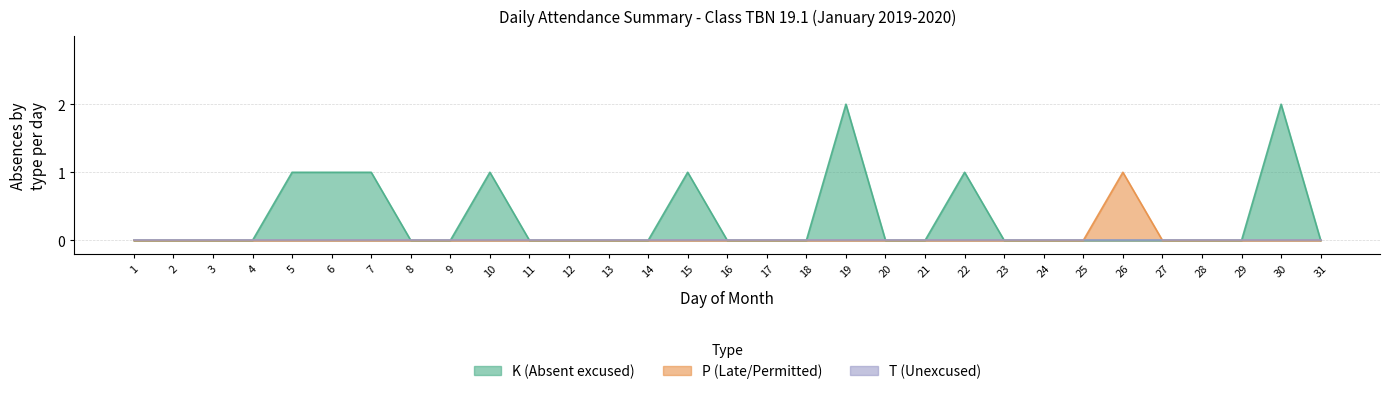

In K, how many points are higher than both neighbors (excluding endpoints)?

5